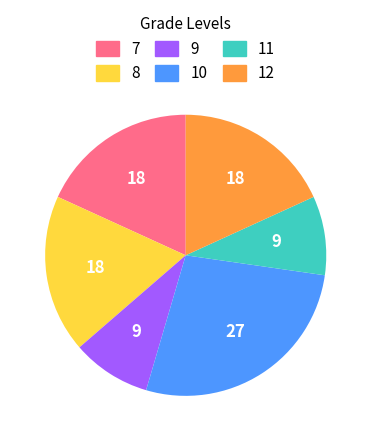

Does any single category account for the majority?

No